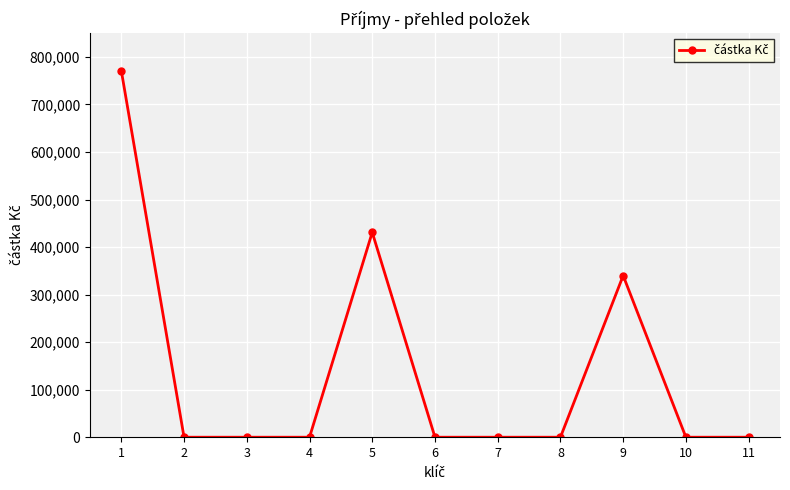

Count the number of values greater than 0.

3